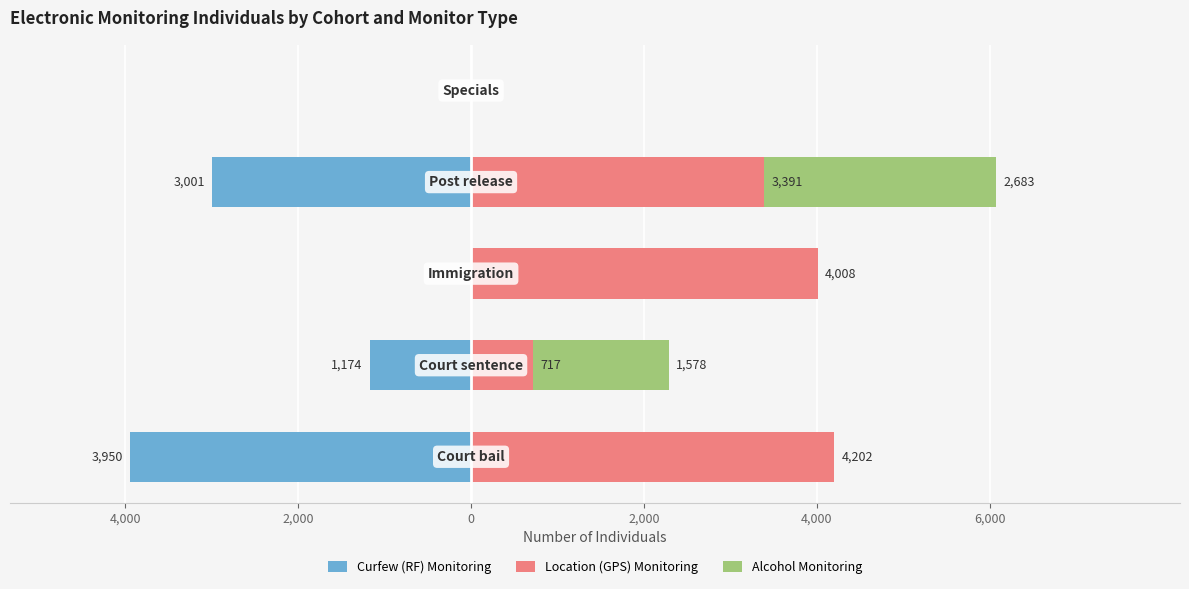

Is the value of Curfew (RF) Monitoring at 4,000 greater than the value of Location (GPS) Monitoring at 2,000?

No